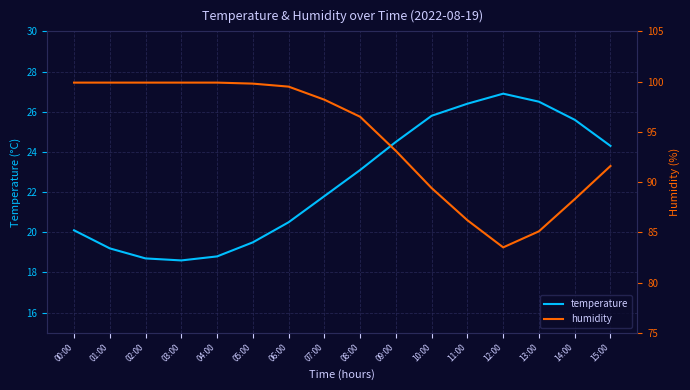

What is the label of the 15th point from the left?

14:00